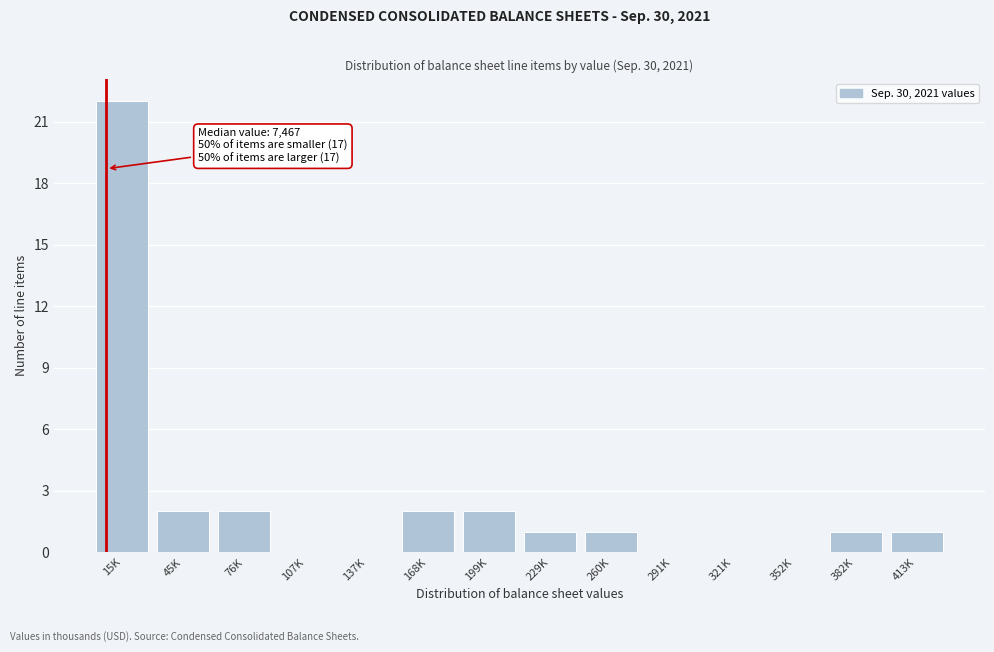

Reading left to right, transcribe all the data shown in this chart.

15K=22	45K=2	76K=2	107K=0	137K=0	168K=2	199K=2	229K=1	260K=1	291K=0	321K=0	352K=0	382K=1	413K=1